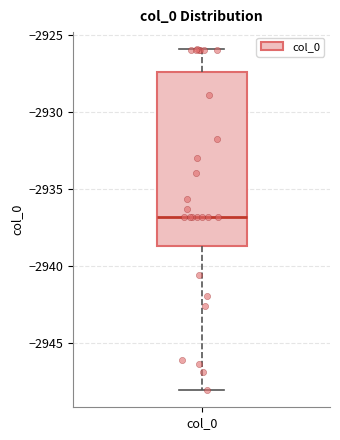

Where is the lower edge of the box for col_0 on the y-axis? The values are not printed on the chart, so give them approximately, as read against the axis.

-2938.5